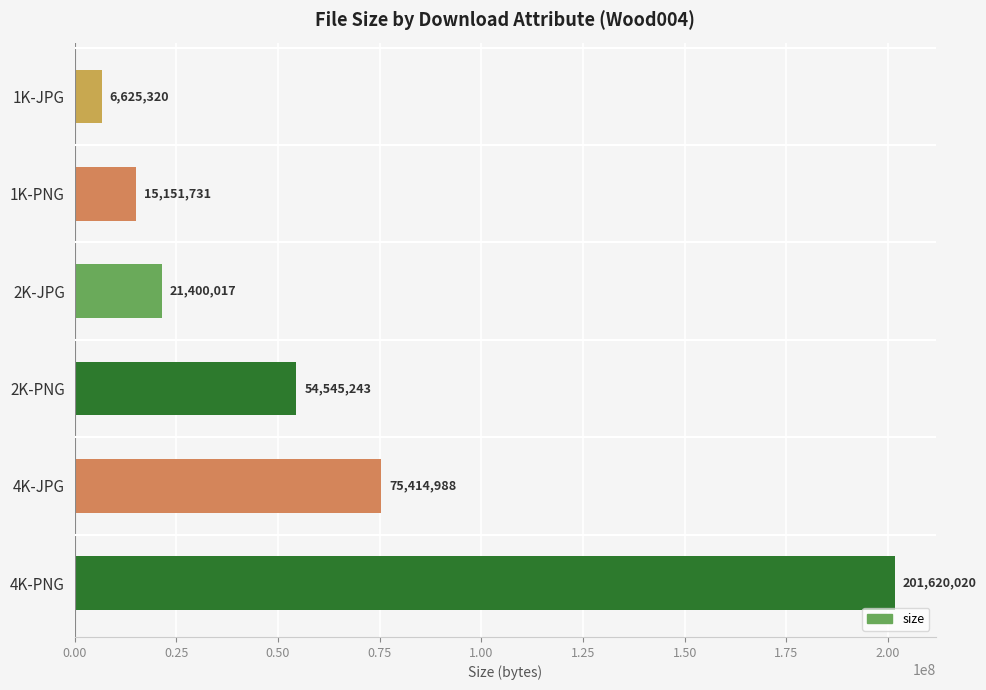

How many values are below 54545243?

3